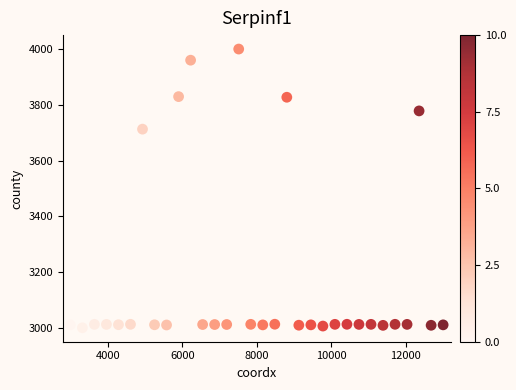

What Y value in the scatter plot is closest to 3500?

3712.7